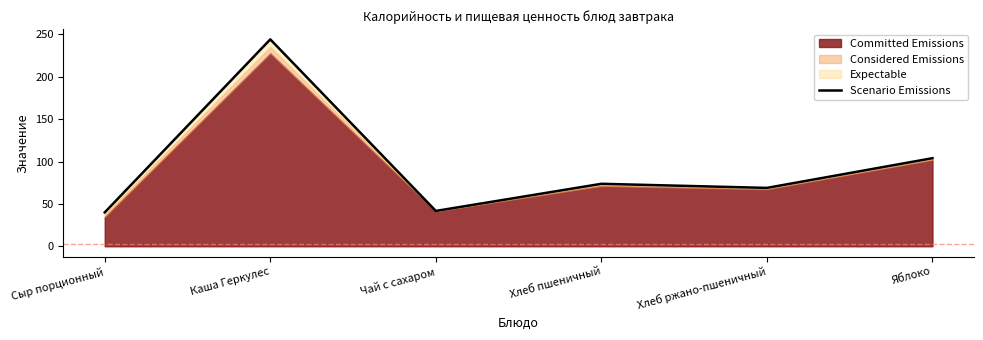

Which category has the lowest value across all series?

Сыр порционный